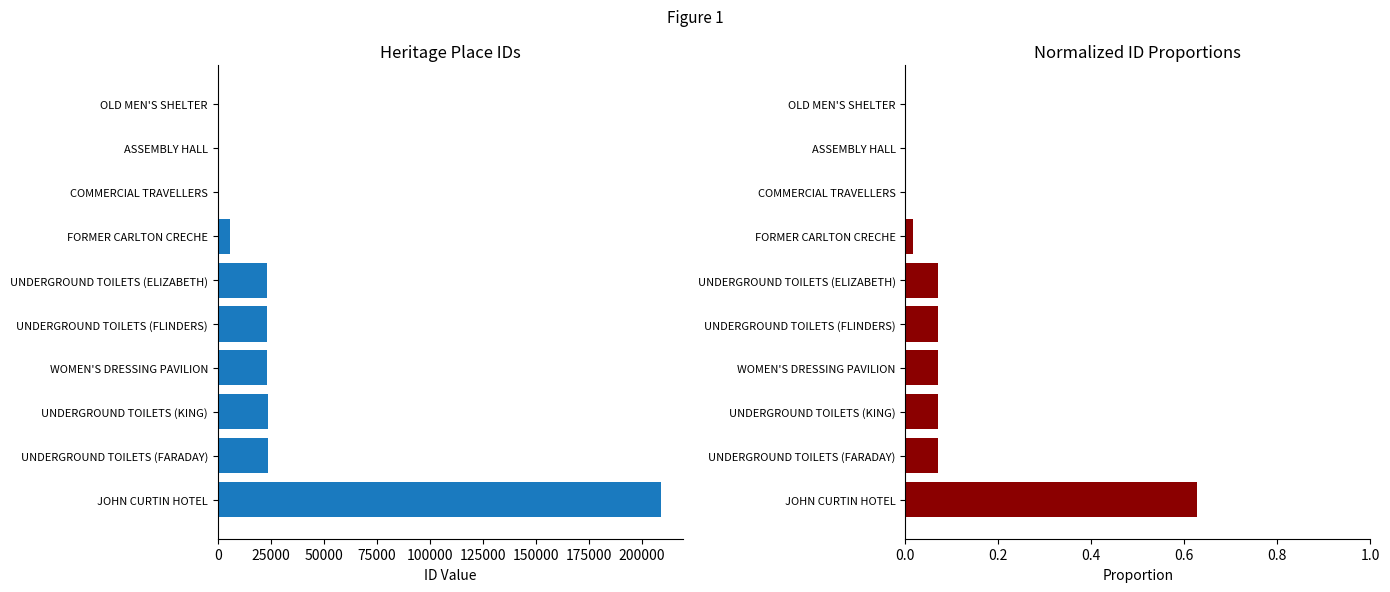

How many categories are shown in the chart?

10